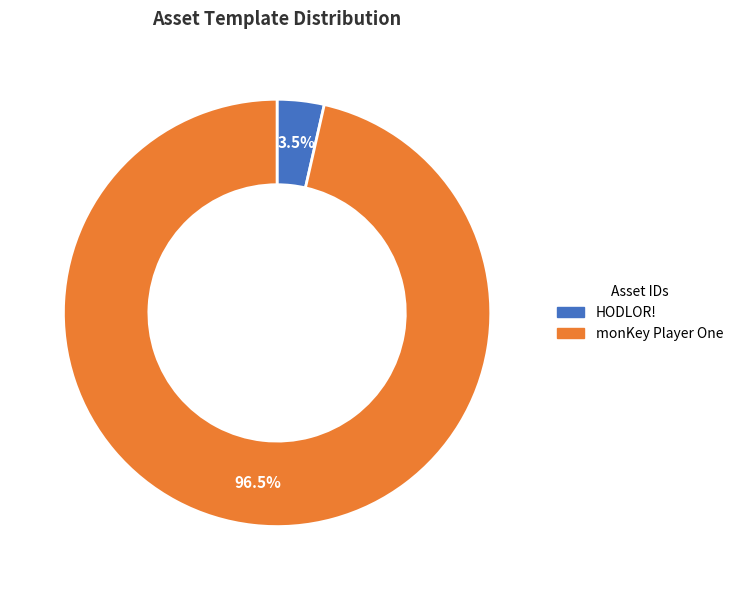

Which slice is the largest?

monKey Player One